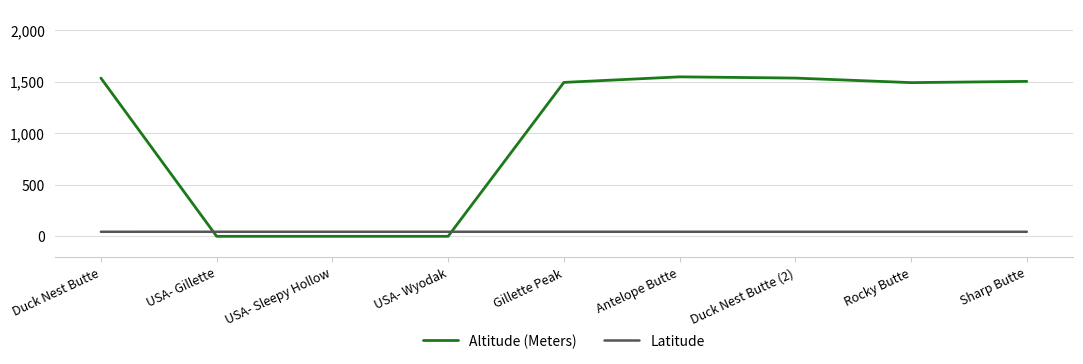

Between Duck Nest Butte and USA- Wyodak, which series saw the biggest shift?

Altitude (Meters)